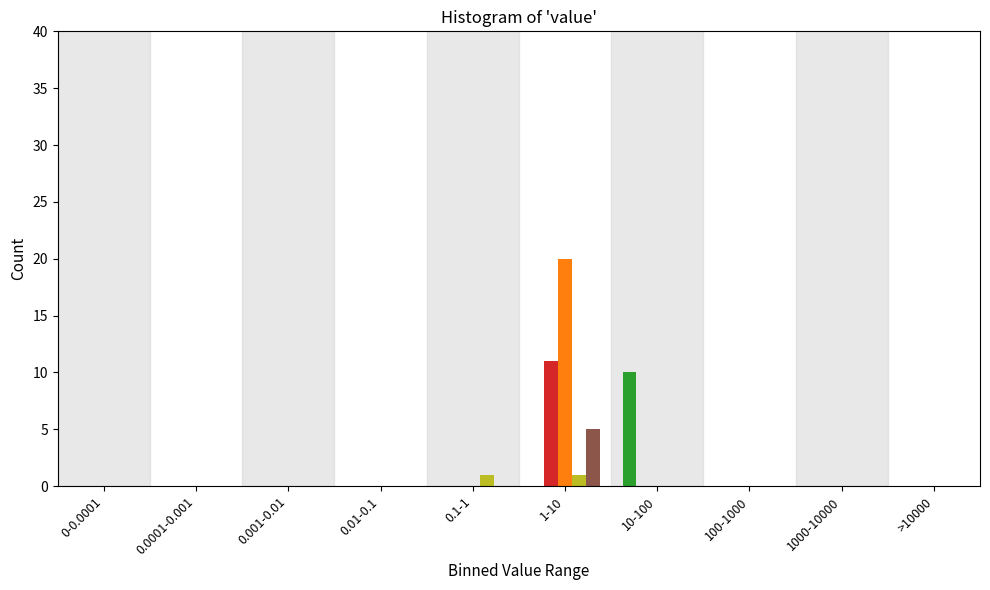

At which category is the sum across all series the highest?

1-10